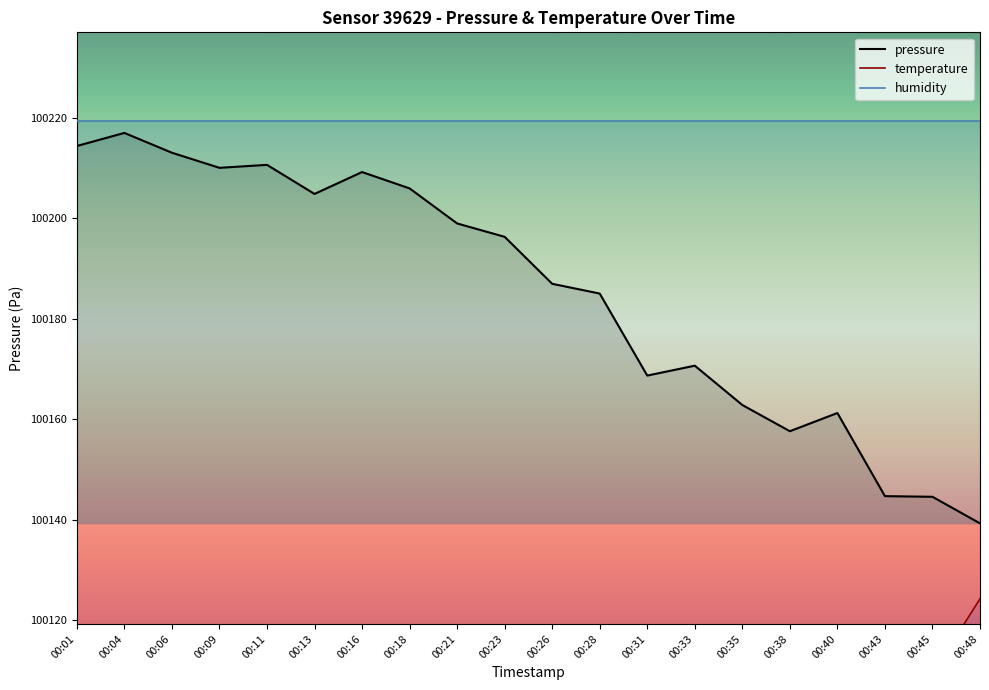

What is the smallest value displayed?

99949.3